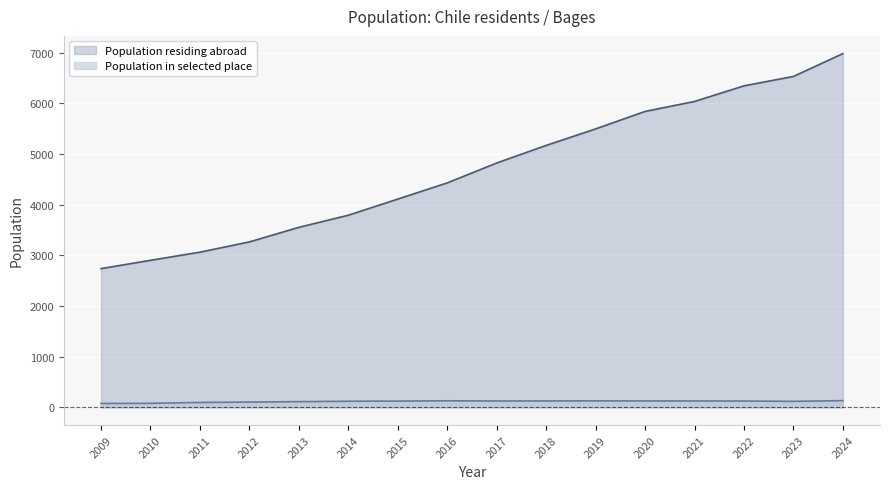

At which label is Population in selected place closest to 105?

2012